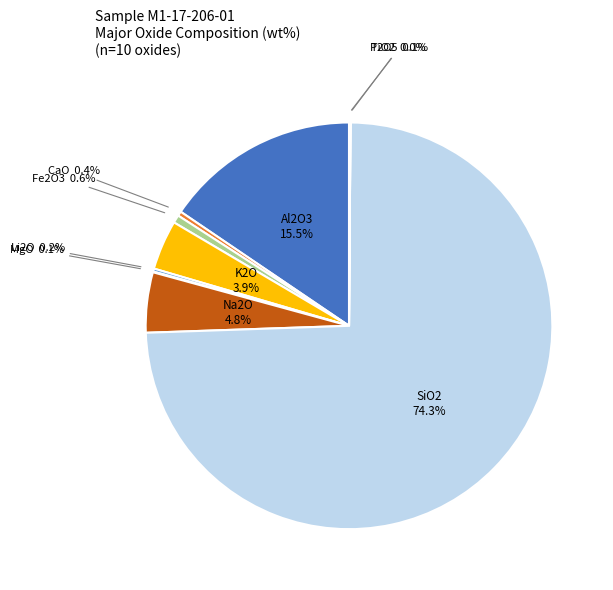

Which slice represents more than half of the pie?

SiO2